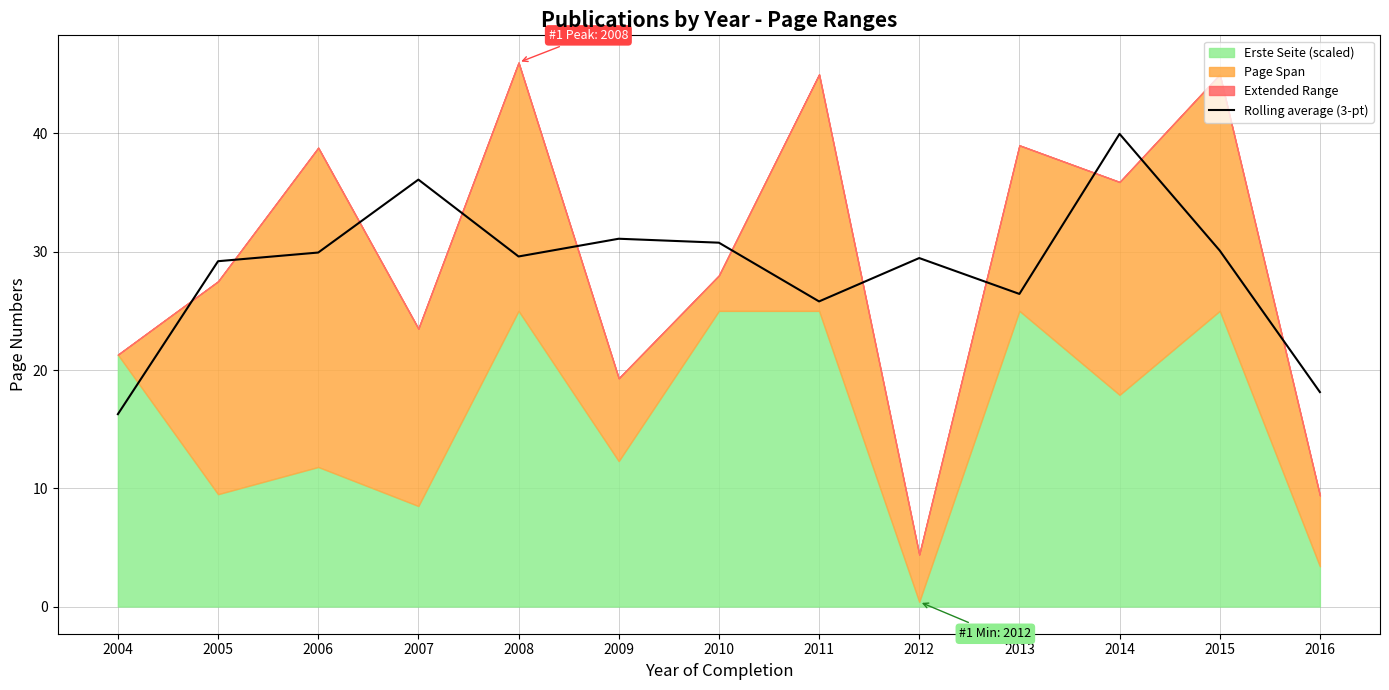

True or false: Rolling average (3-pt) has a value of 30.8 at 2010.

True